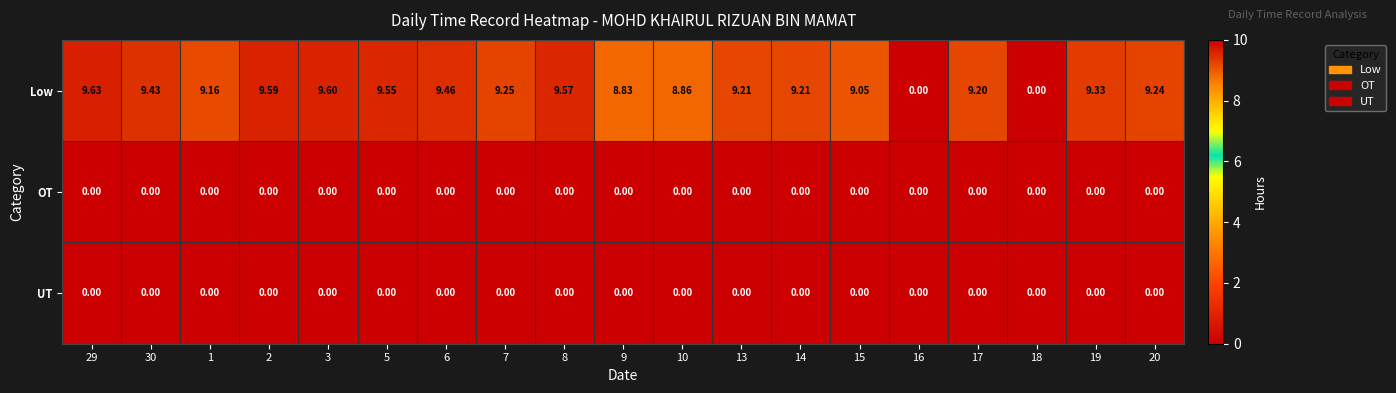

Is the value of Low at 3 greater than the value of OT at 13?

Yes